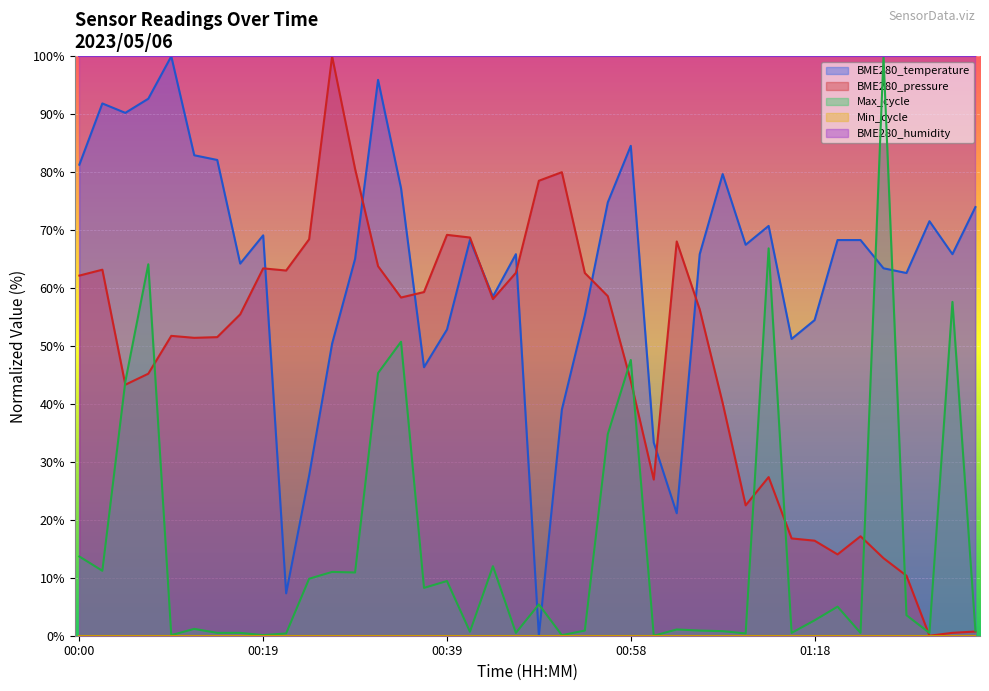

How many data points are above 67?

20